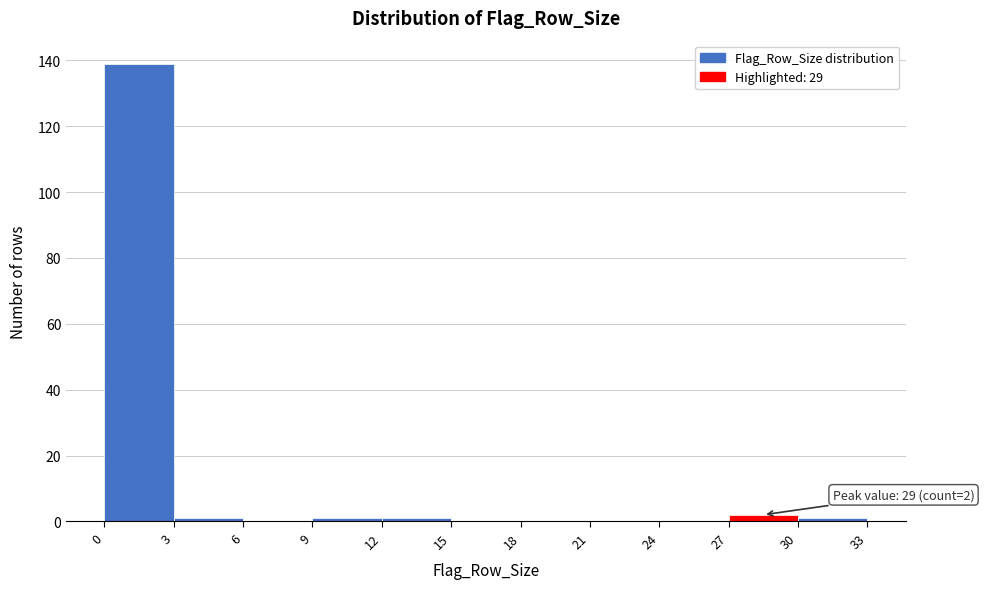

Which range on the x-axis has the tallest bar?

0 to 3